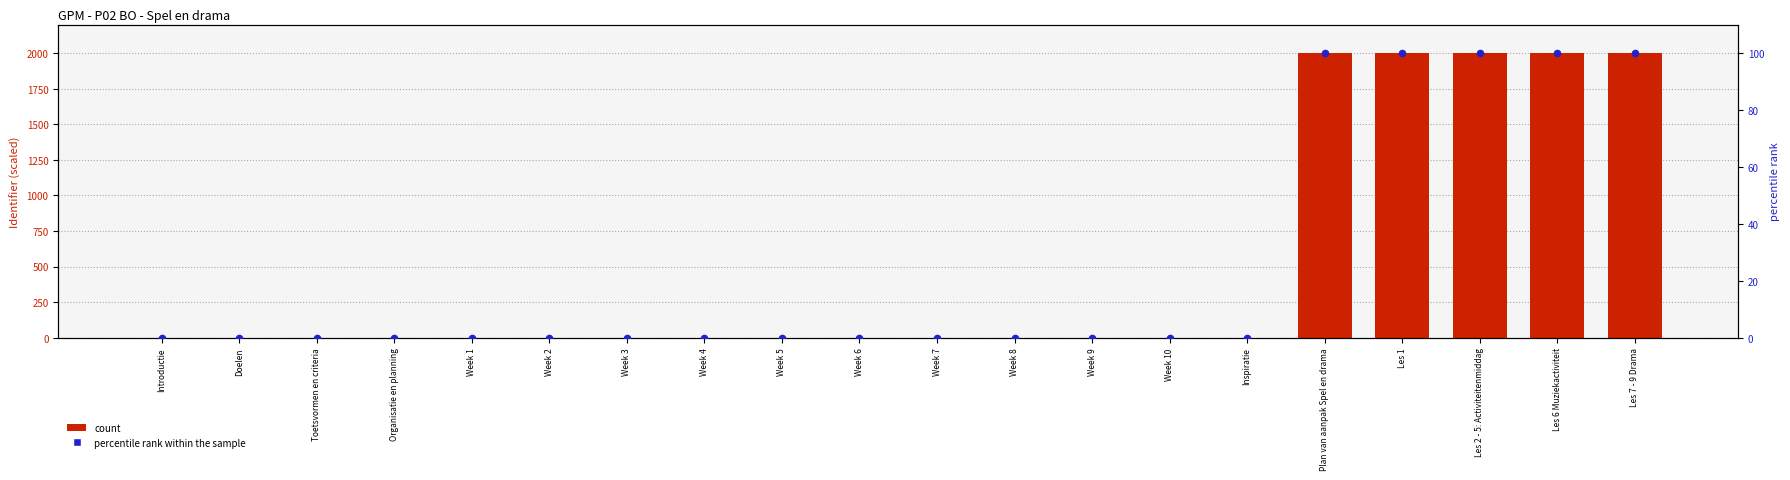

Which series contains the highest Y value?

count